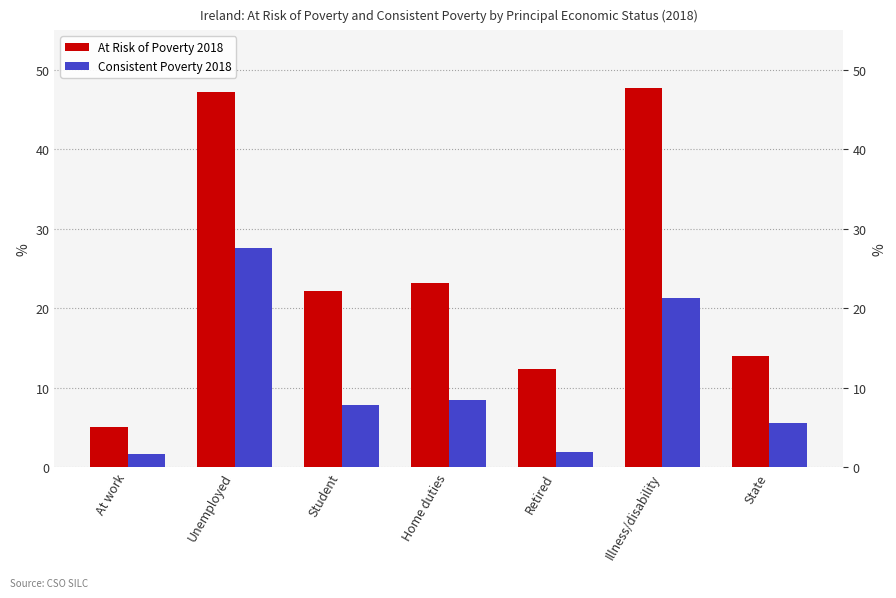

What is the average value of the Consistent Poverty 2018 series?

10.6